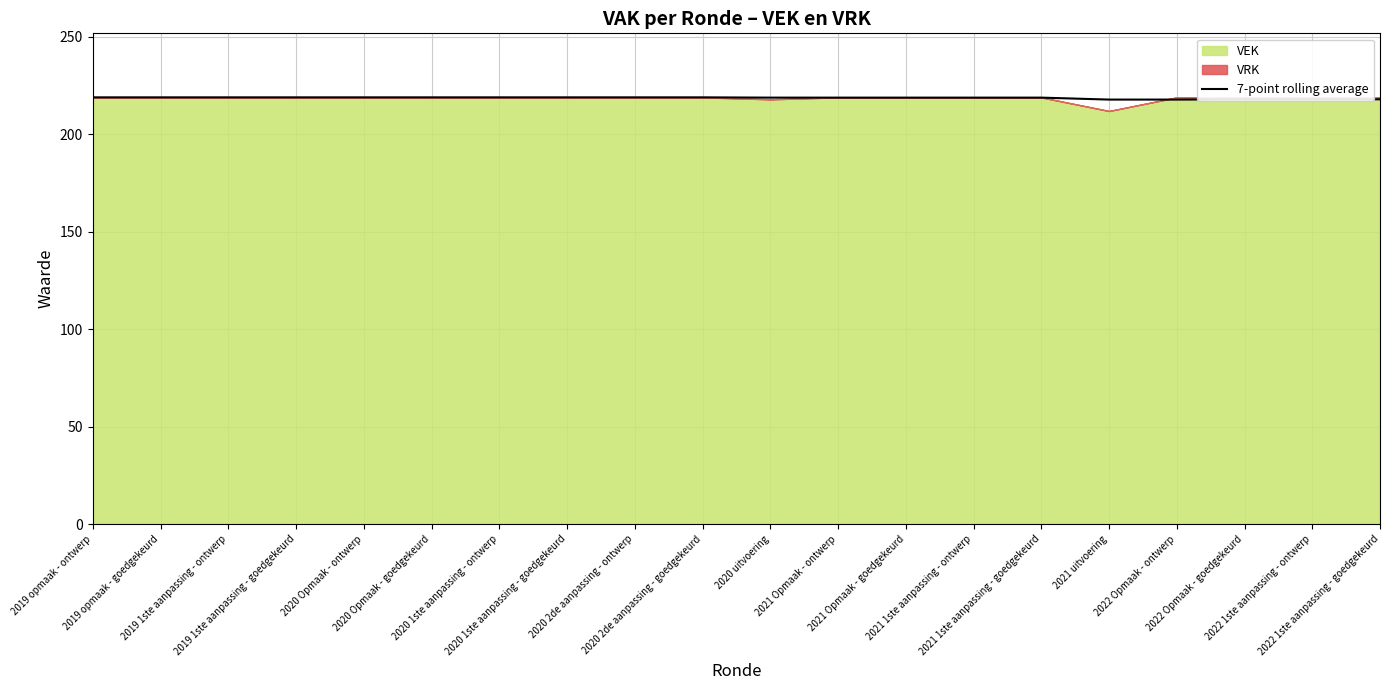

Count the values in the range 218 to 219.

18